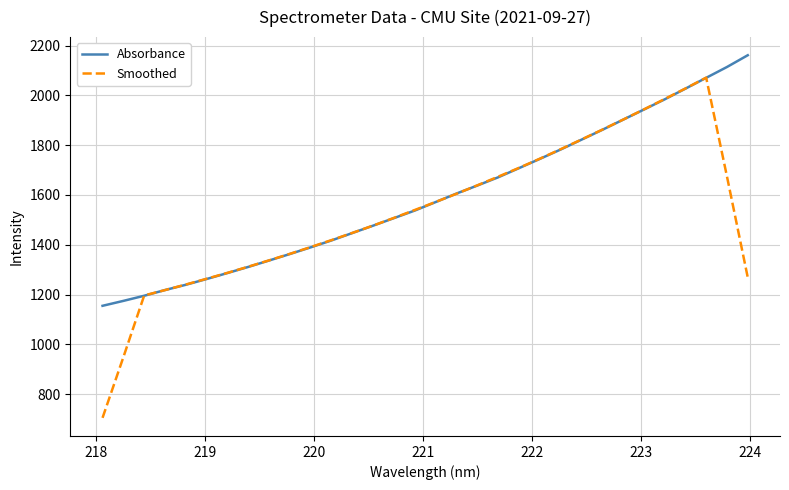

Which series ends up on top after the final intersection of Smoothed and Absorbance?

Absorbance